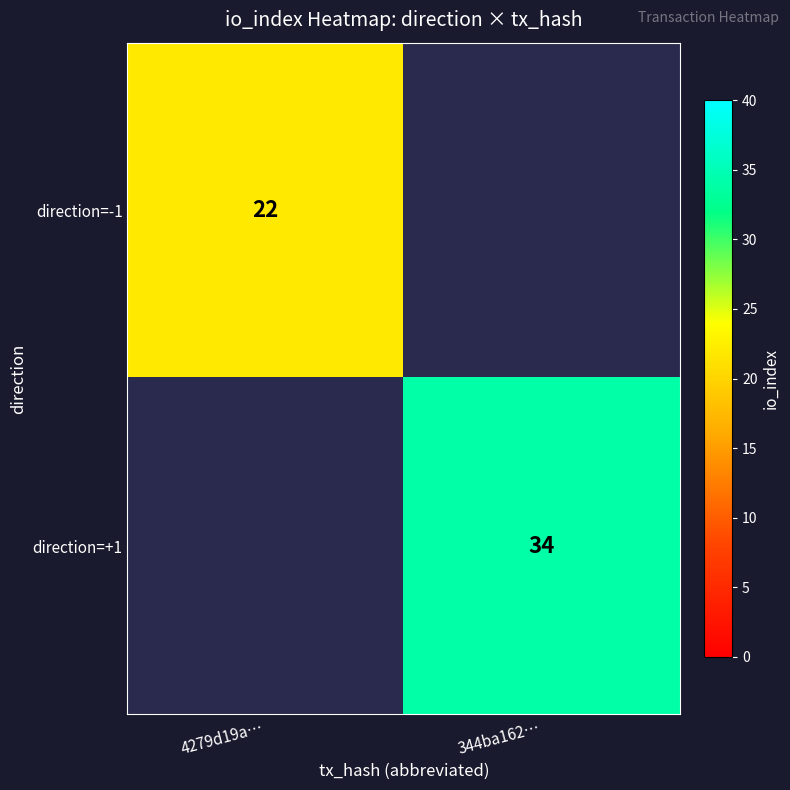

Is the value of direction=+1 at 344ba162… greater than the value of direction=-1 at 4279d19a…?

Yes